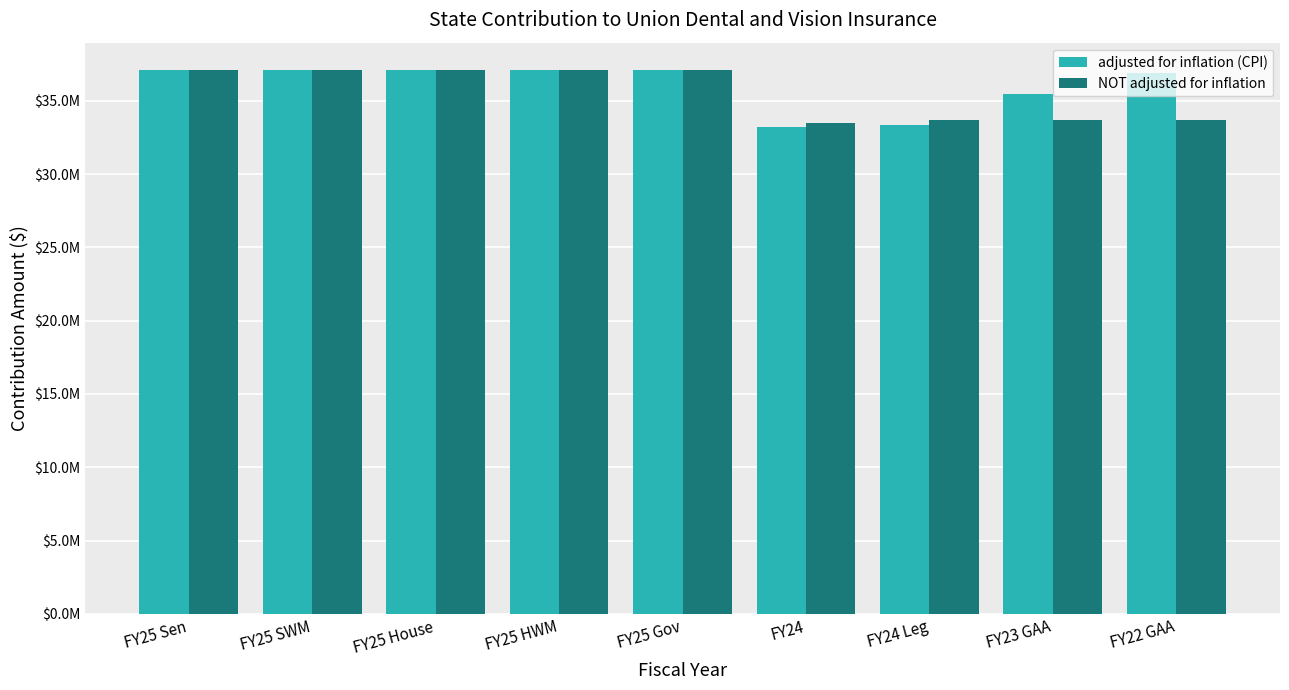

List the series in order of their peak value, highest first.

adjusted for inflation (CPI), NOT adjusted for inflation